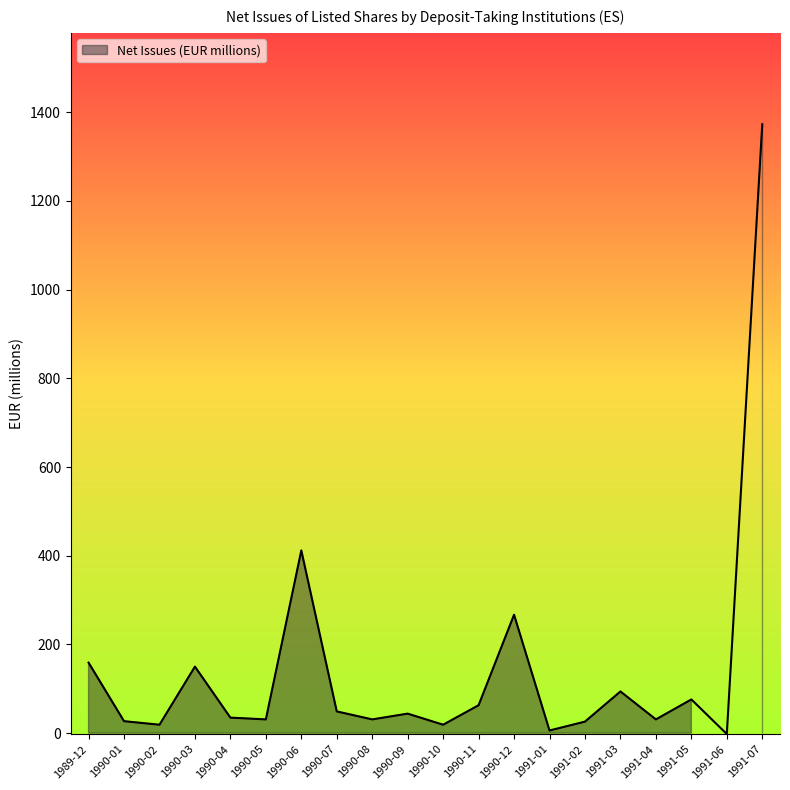

Where is the first local minimum?

1990-02